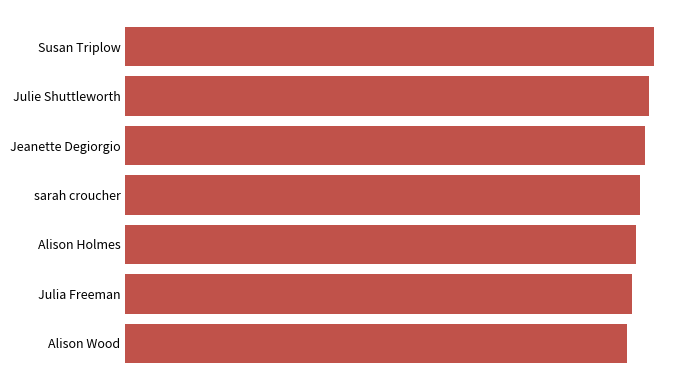

How many values are below 117?

3